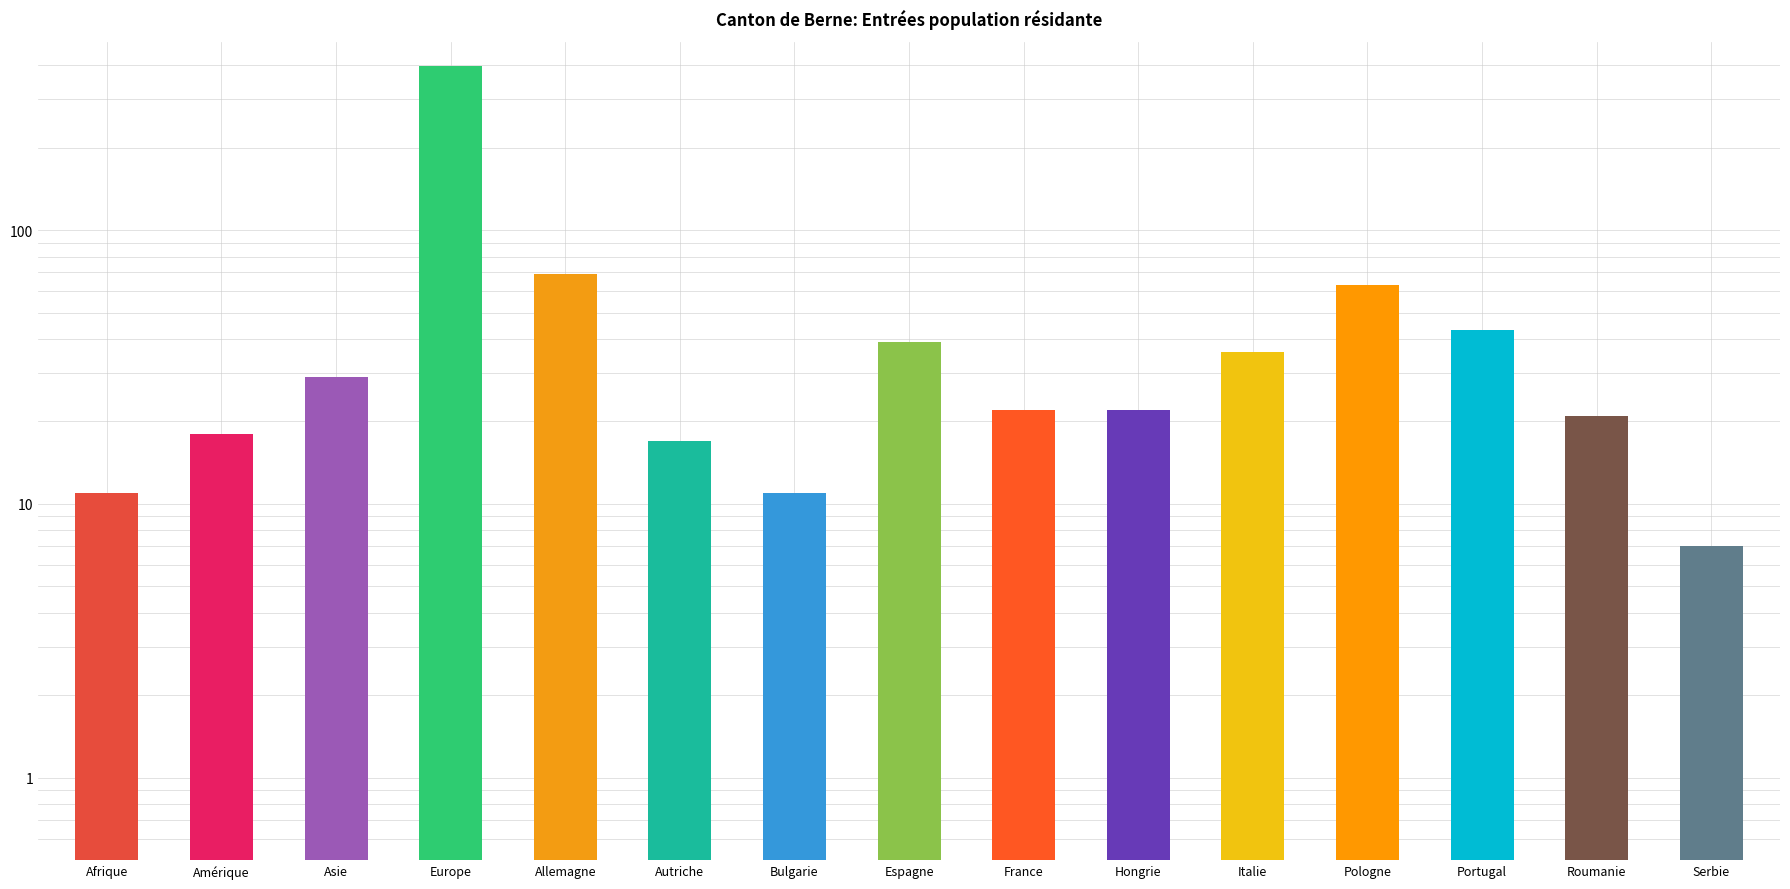

List the labels in order of value, largest first.

Europe, Allemagne, Pologne, Portugal, Espagne, Italie, Asie, France, Hongrie, Roumanie, Amérique, Autriche, Afrique, Bulgarie, Serbie